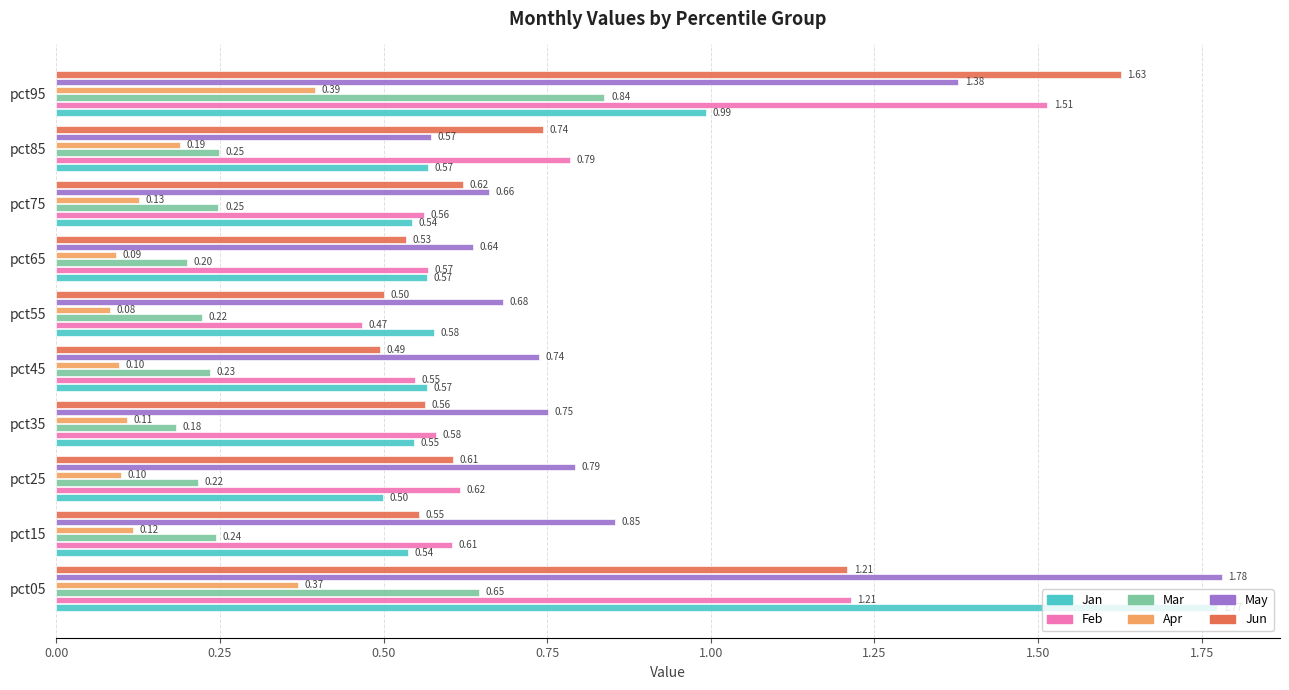

Which series has the largest range (max minus min)?

Jan